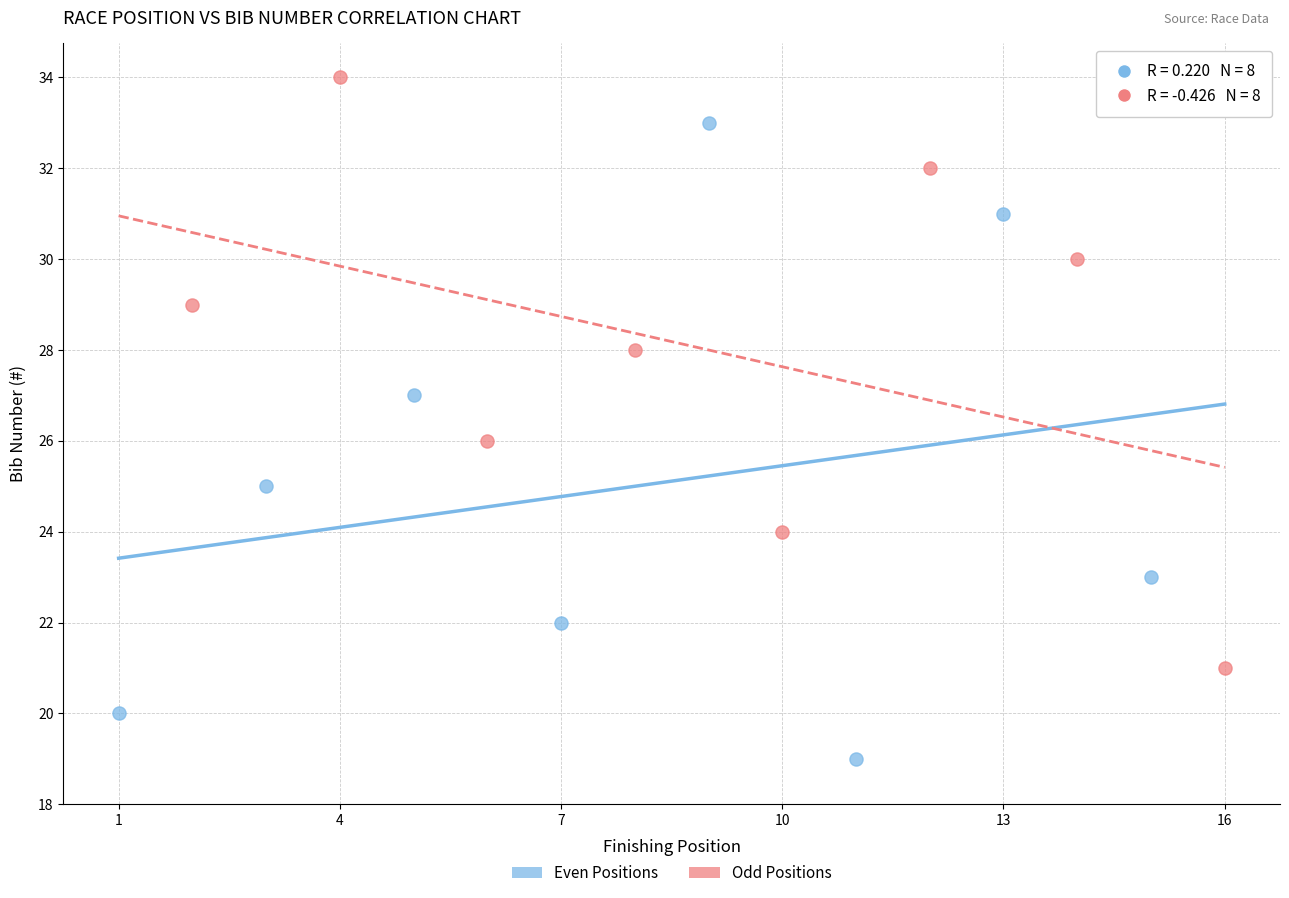

Which series contains the highest Y value?

Odd Positions